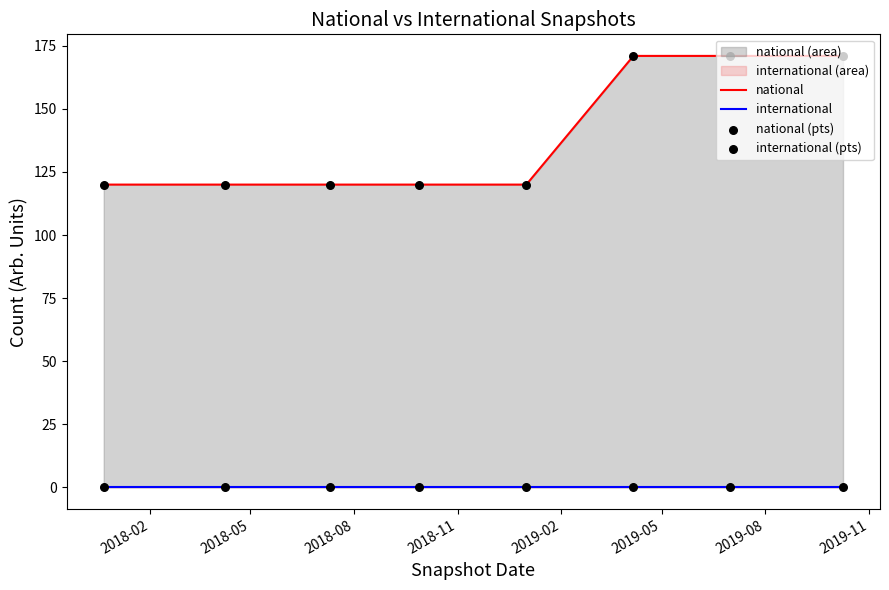

Which series has the largest Y range (max minus min)?

national